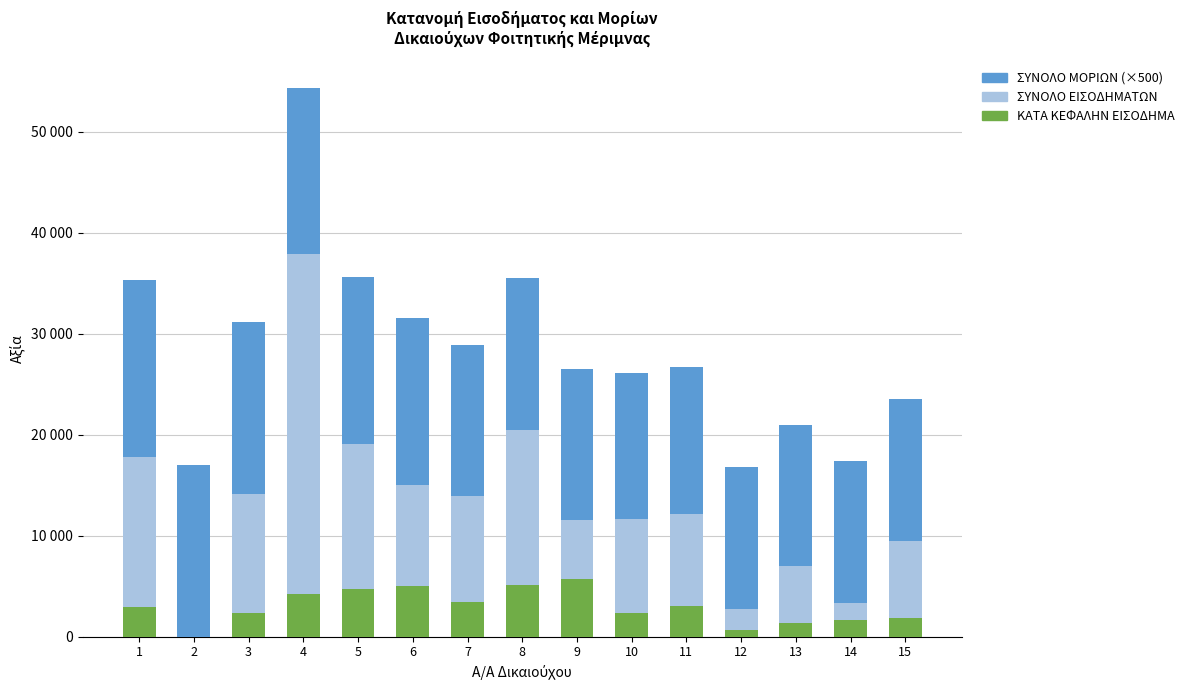

At how many categories does at least one series exceed 2230?

15